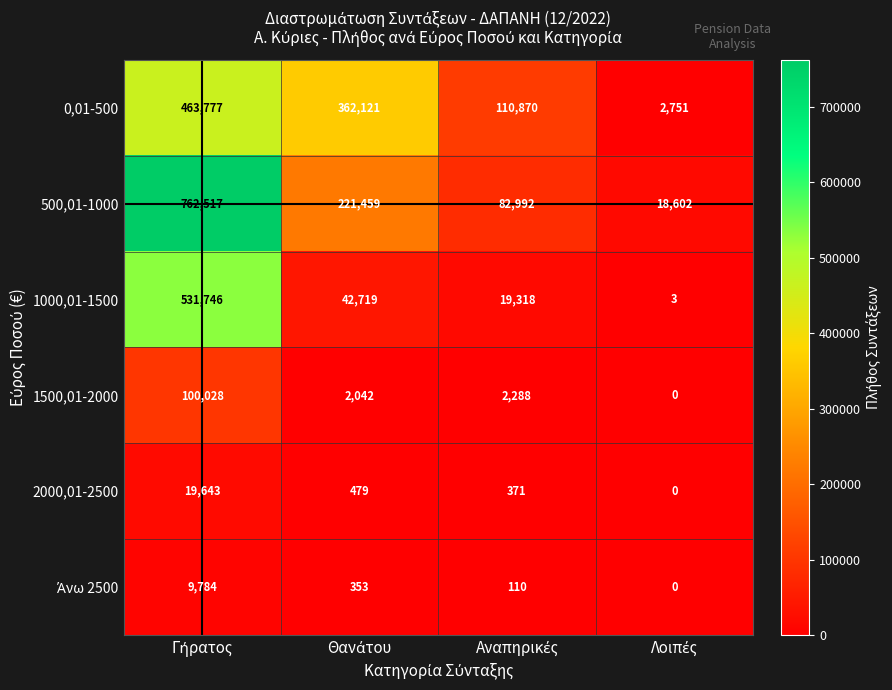

What is the difference between the maximum and minimum values in the 2000,01-2500 series?

19643